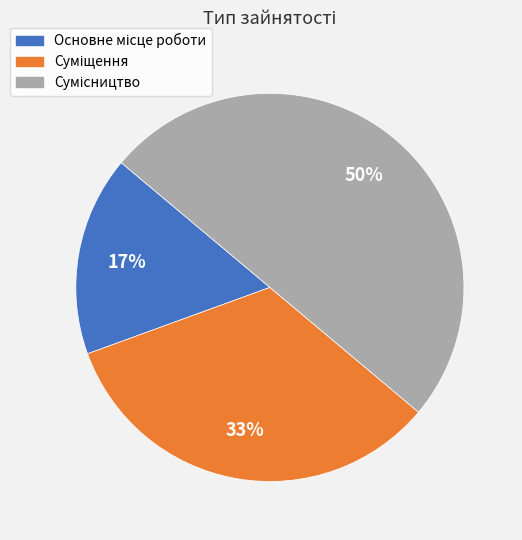

To the nearest percent, what is the difference between the largest and smallest slice percentages?

33%